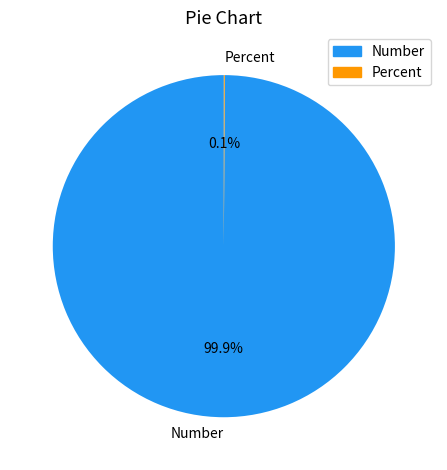

How much of the chart is everything except Number?

0.1%